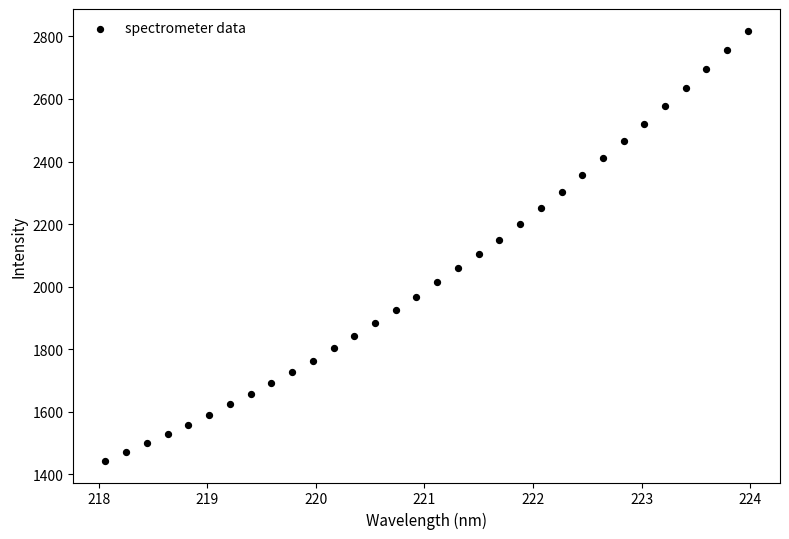

What is the range of X values (max minus min)?

5.9